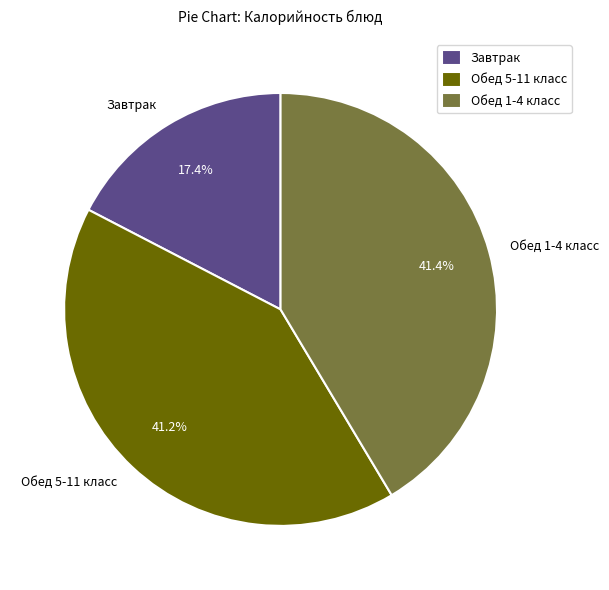

What percentage do Завтрак and Обед 5-11 класс together represent?

58.6%